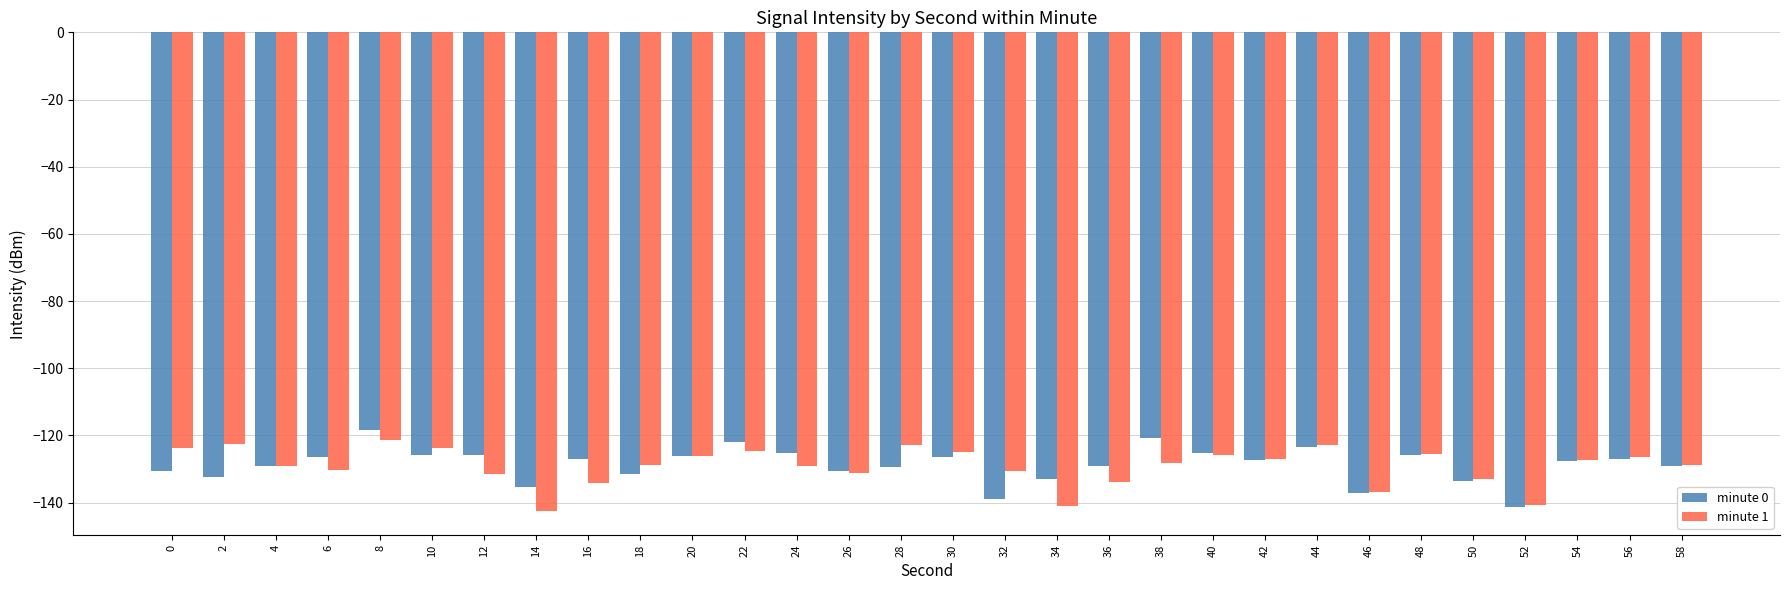

Rank the series by their maximum value, from lowest to highest.

minute 1, minute 0